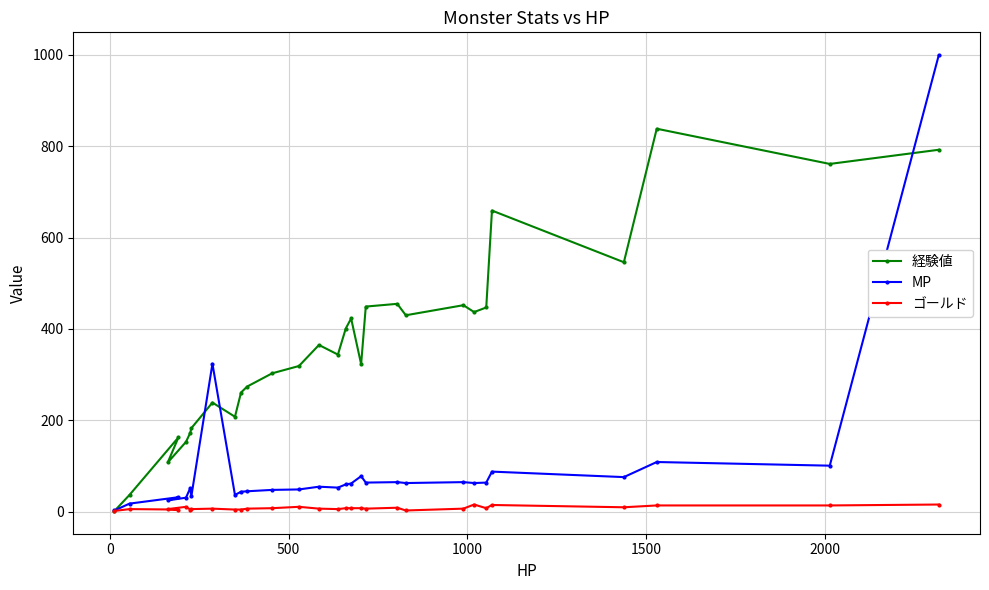

What is the greatest value displayed?

999